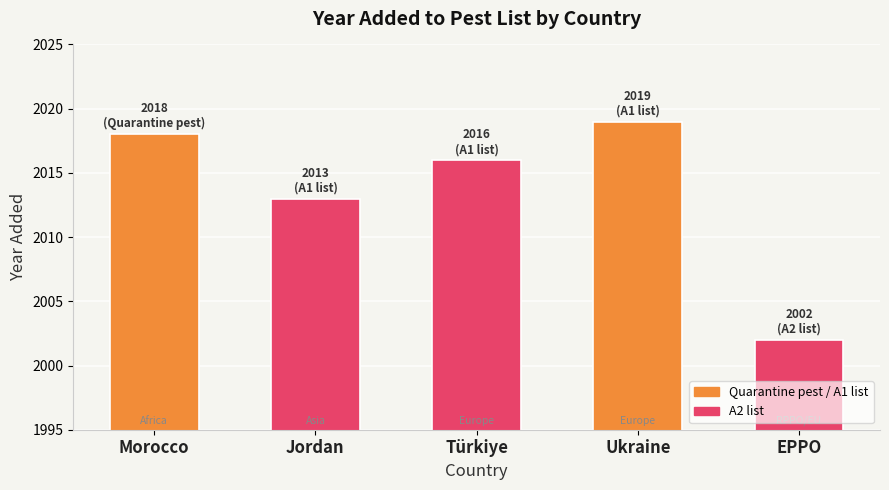

Which label corresponds to the largest value in the chart?

Ukraine